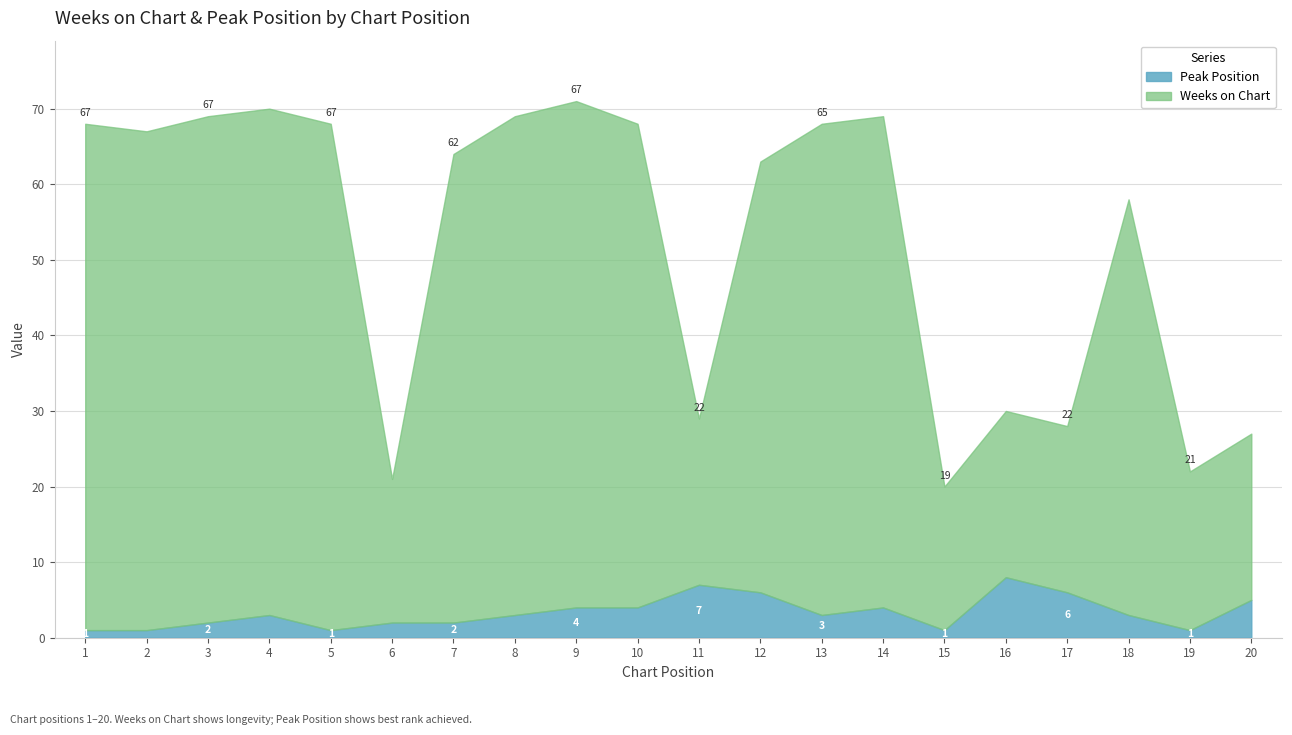

Which series has the largest range (max minus min)?

Weeks on Chart